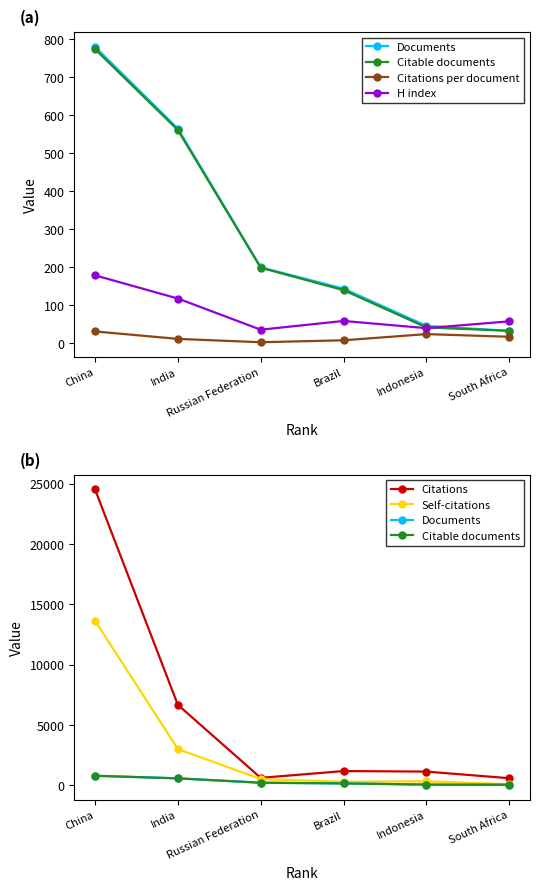

What is the value of the Citations per document point at the 4th from the left?

8.1